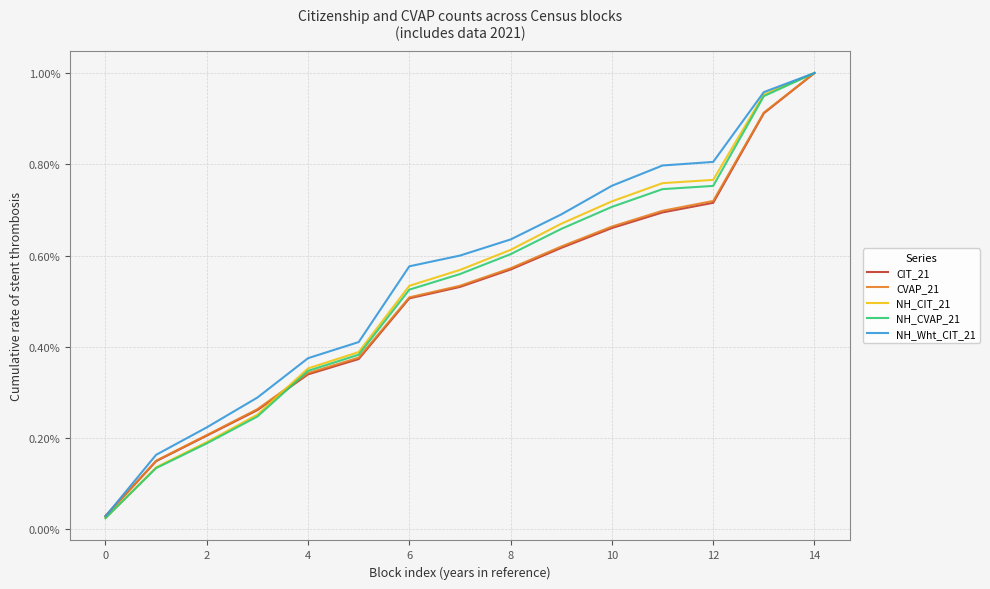

Which series has the largest total across all categories?

NH_Wht_CIT_21